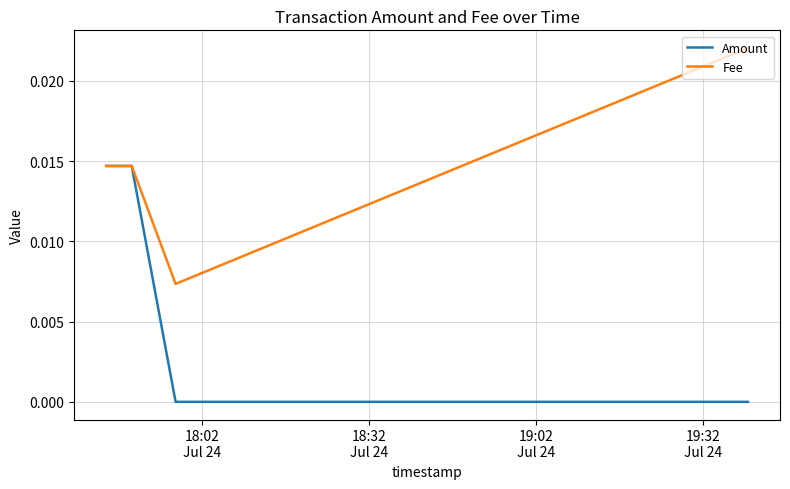

True or false: Amount has more than 1 points higher than both neighbors.

False